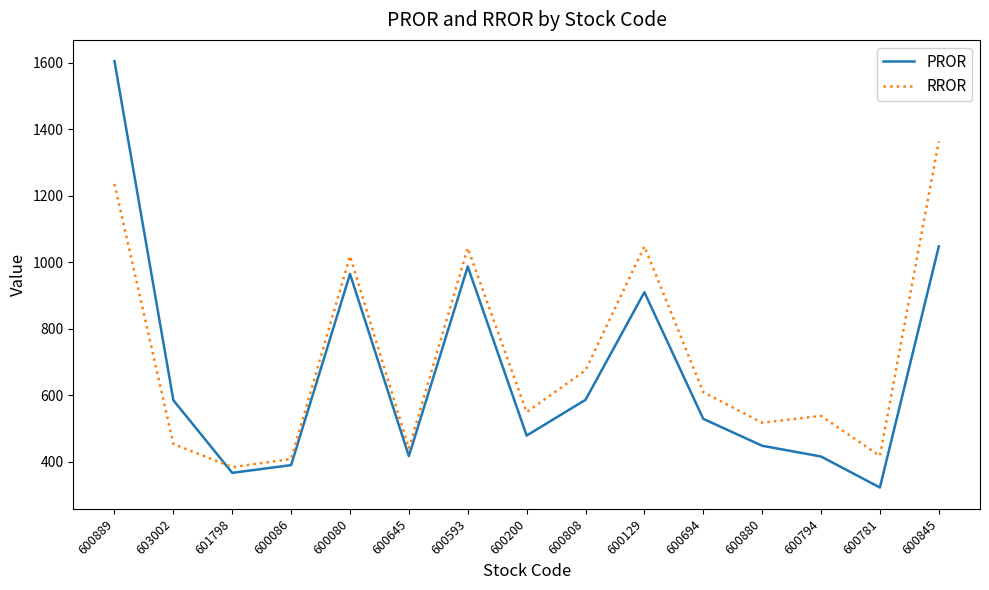

What is the spread (max minus min) of values at 600880?

69.4